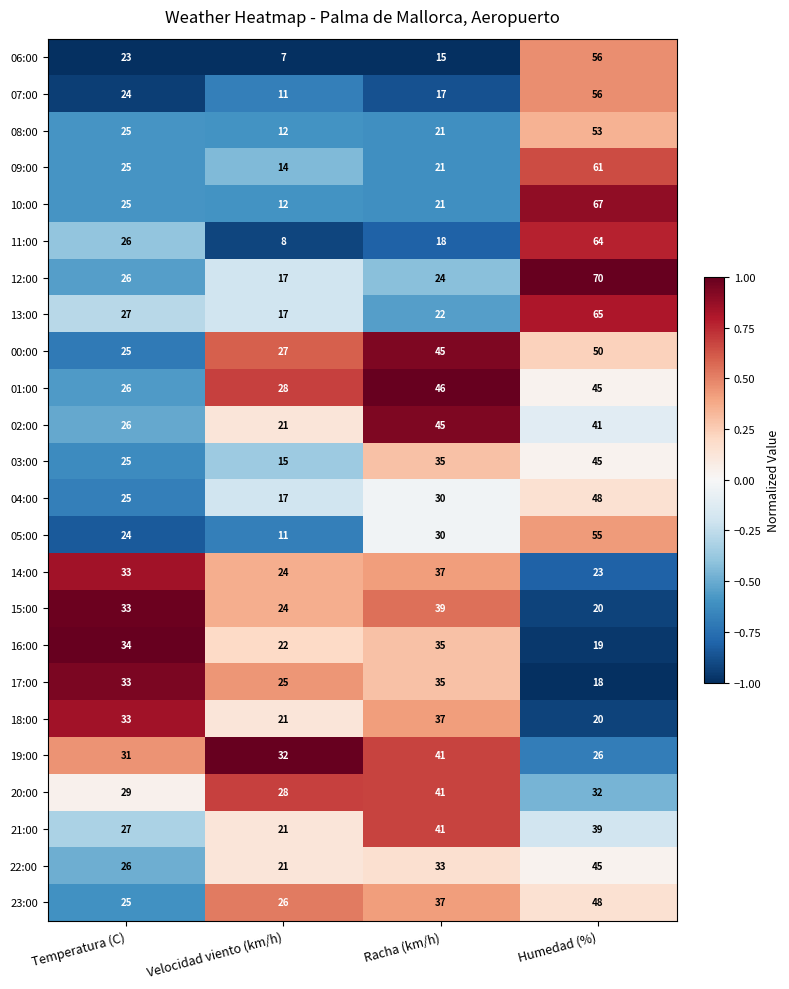

Where is 02:00 nearest to the value 33?

Temperatura (C)